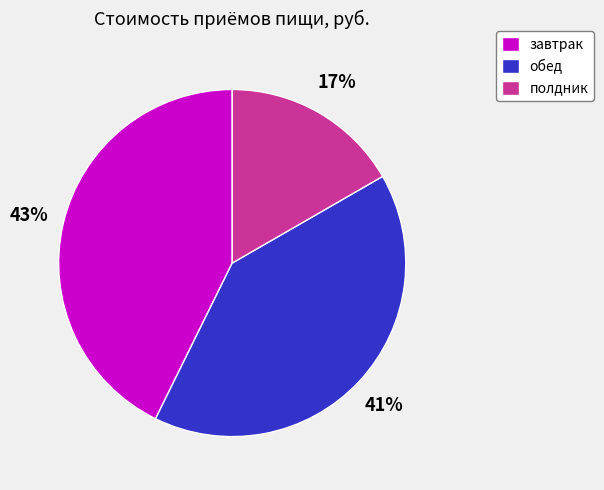

Is it true that завтрак is 30% of the pie?

False